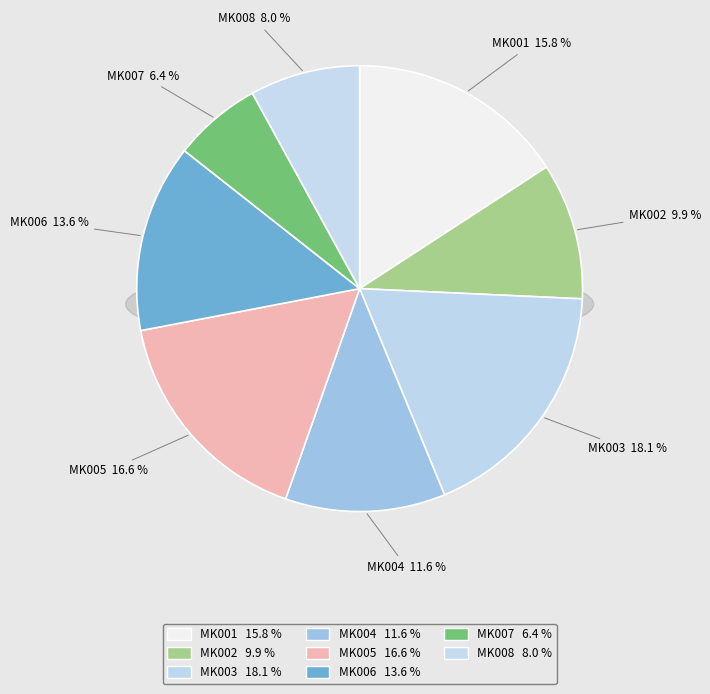

Which category has the smallest portion of the pie?

MK007